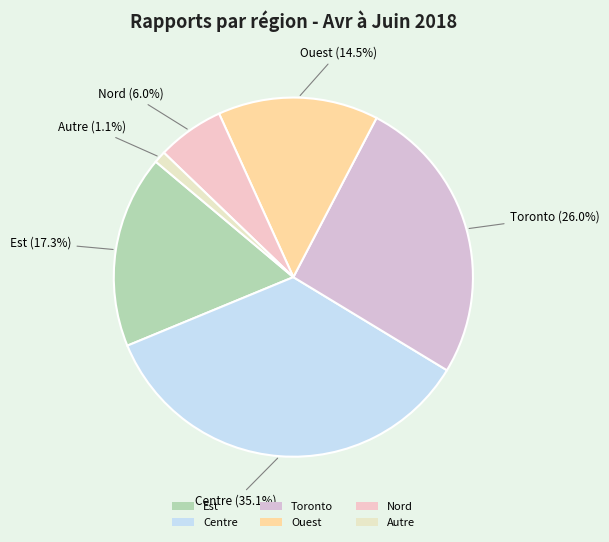

What is the total percentage of Centre and Autre?

36.2%